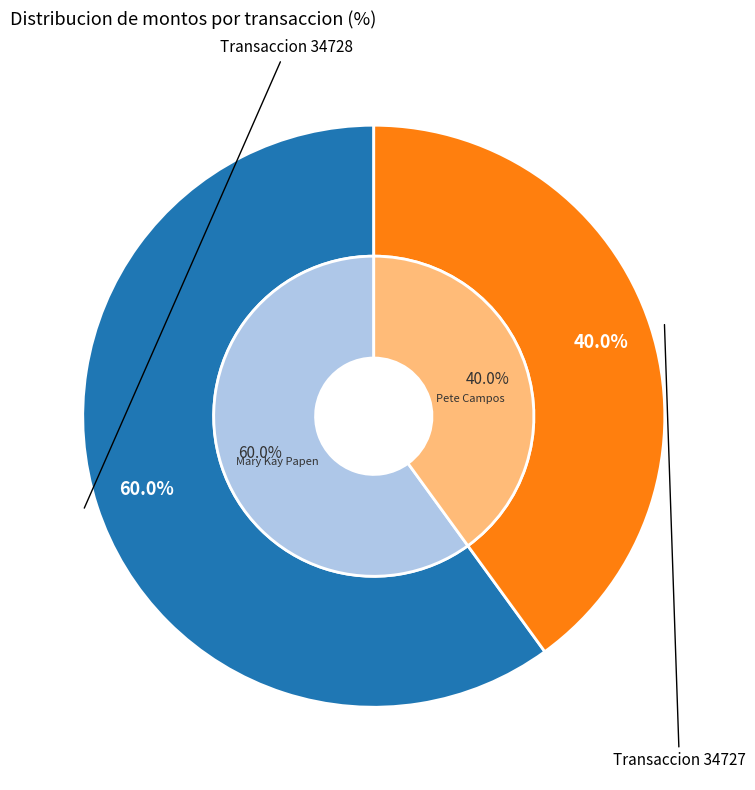

What percentage is the 34727 slice, to the nearest percent?

40%